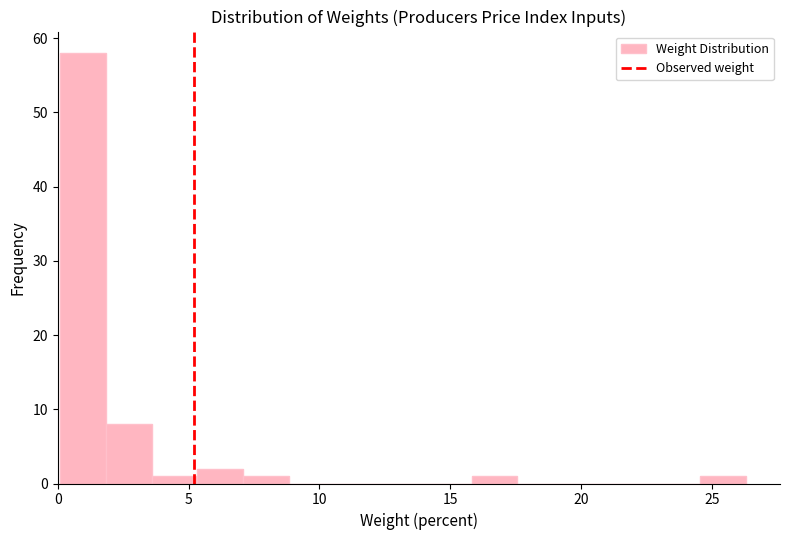

Around what value on the x-axis is the tallest bar? Give the approximate position of its centre, as read against the axis.

1.0